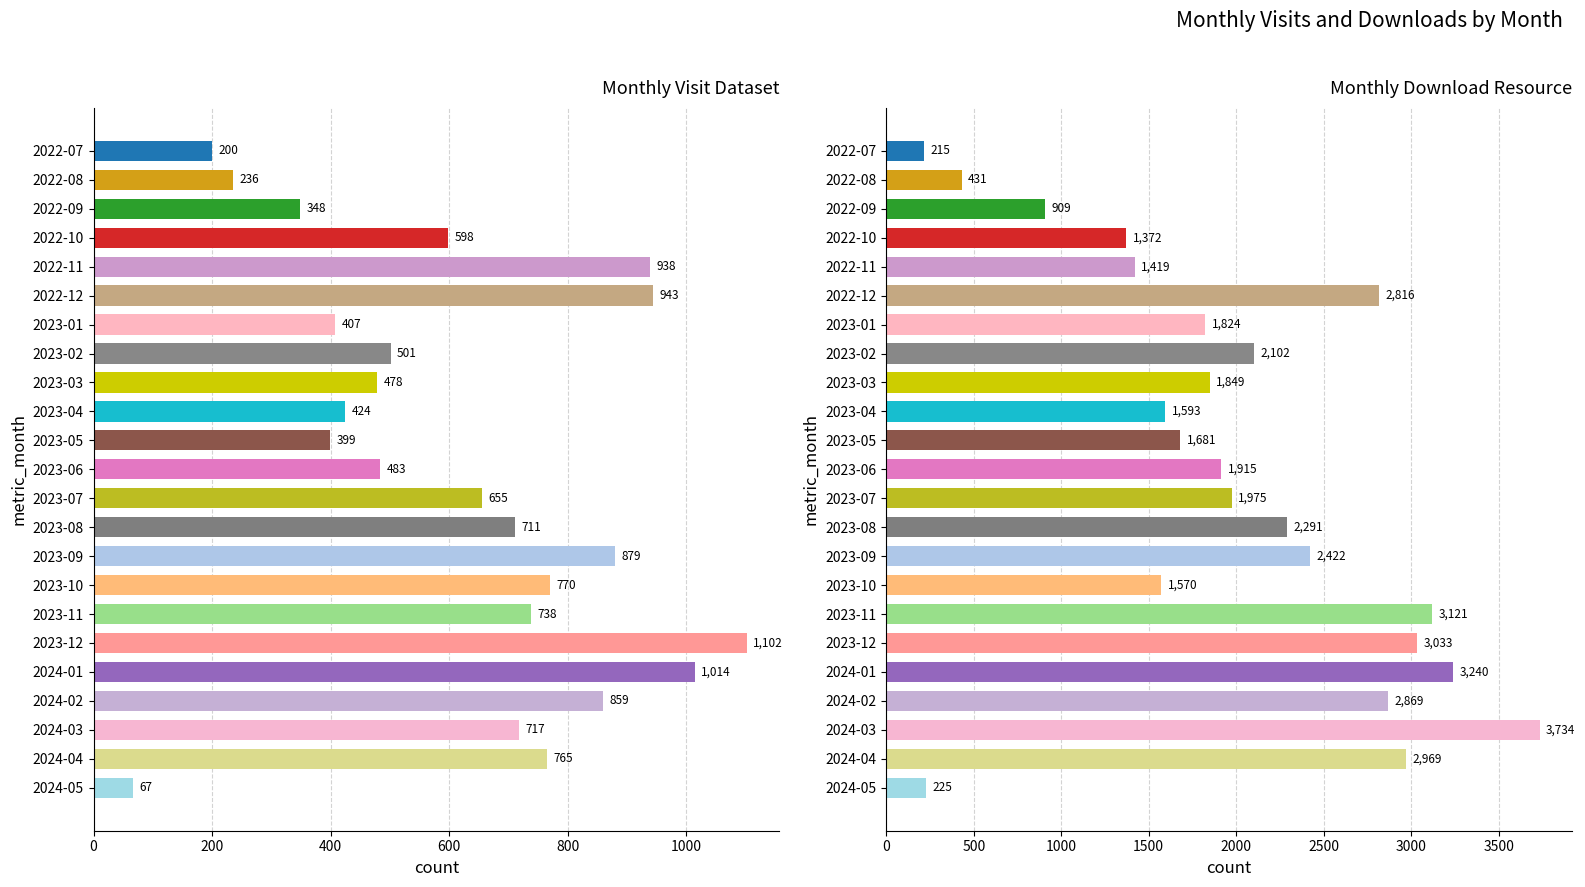

What is the average value of the monthly_visit_dataset series?

619